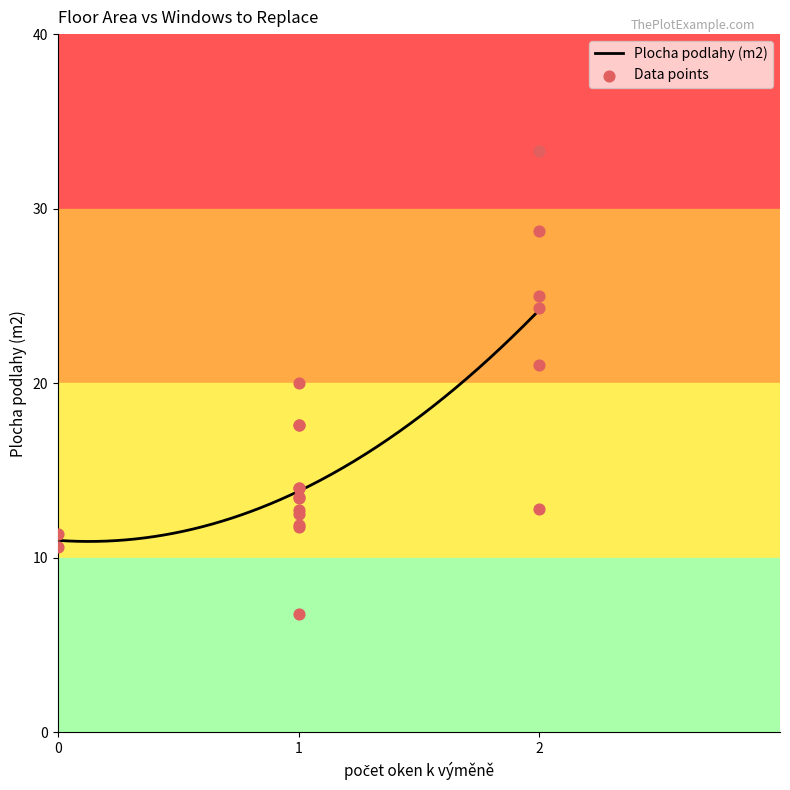

Between 2 and 1, which is larger?

2